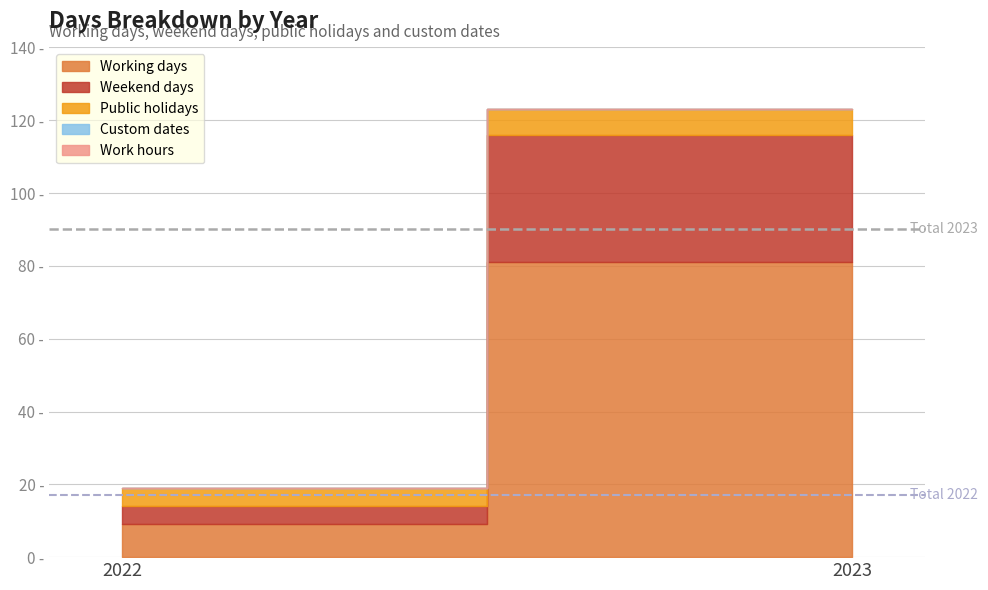

Between 2022 and 2023, which series saw the biggest shift?

Working days